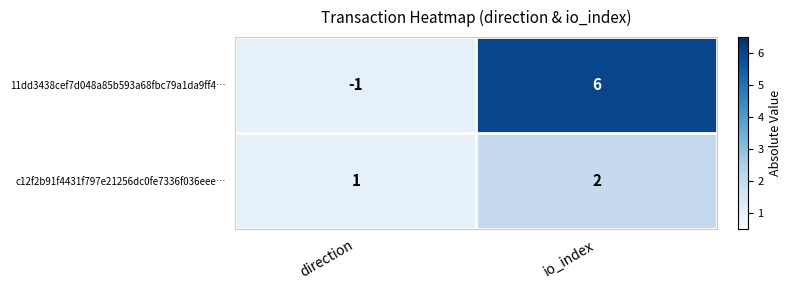

How many categories are shown in the chart?

2